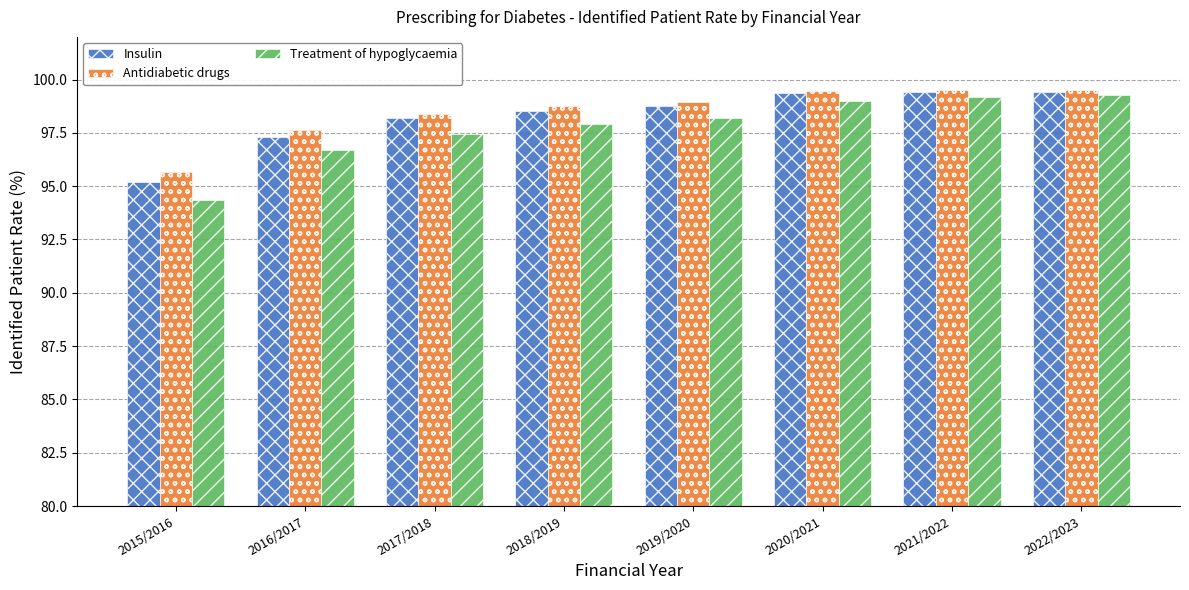

At which label is Treatment of hypoglycaemia closest to 96?

2016/2017